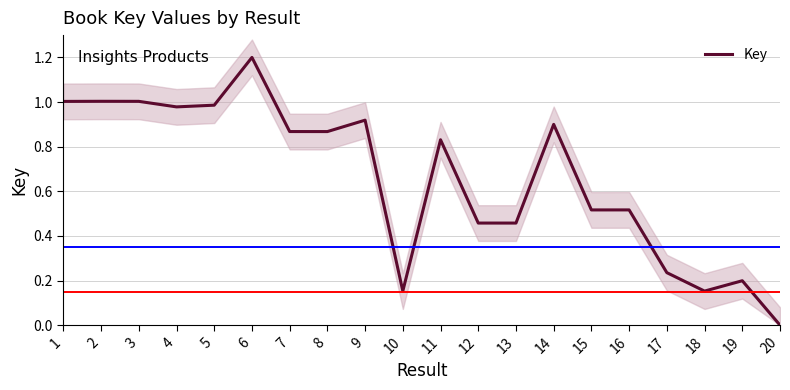

Which label corresponds to the smallest value in the chart?

20